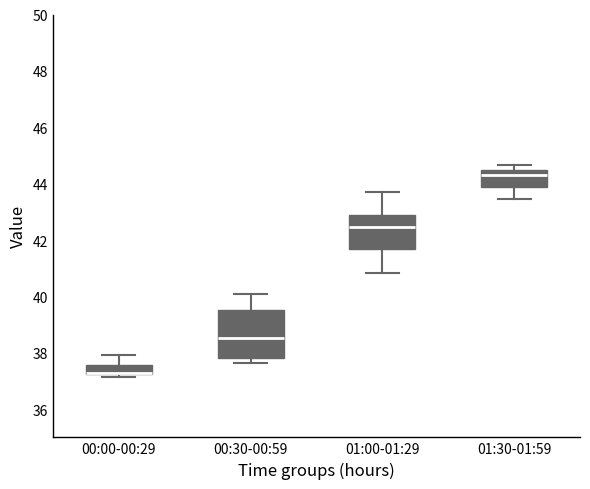

Reading left to right, read every box against the y-axis: the position of its median line, the range the box covers, and the ends of its whiskers. The values are not printed on the chart, so give them approximately, as read against the axis.

00:00-00:29: median 37.2 (drawn on the box's lower edge), box 37.2 to 37.6, whiskers 37.2 (just below the box's lower edge) to 38.0
00:30-00:59: median 38.6, box 37.8 to 39.6, whiskers 37.6 to 40.0
01:00-01:29: median 42.4, box 41.6 to 43.0, whiskers 40.8 to 43.8
01:30-01:59: median 44.2, box 43.8 to 44.6, whiskers 43.4 to 44.6 (just above the box's upper edge)